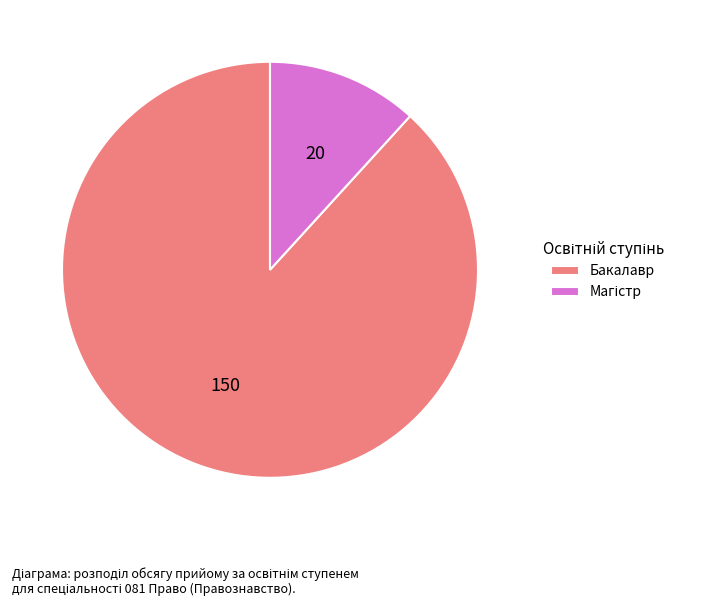

Which category accounts for the majority?

Бакалавр